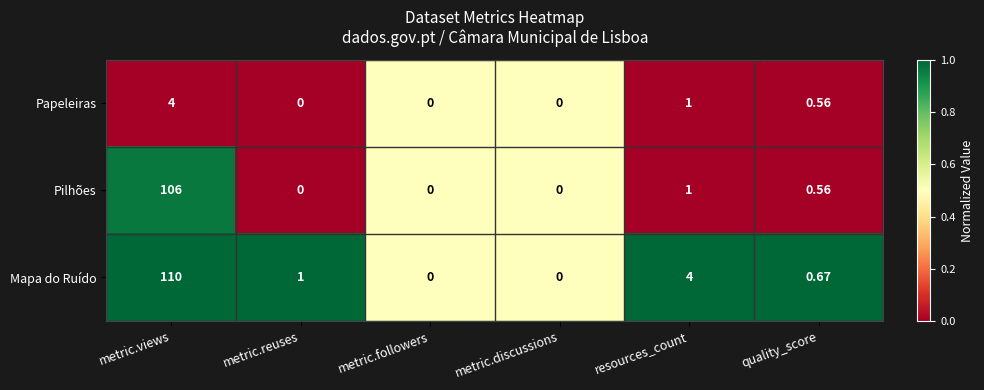

Is the value of Mapa do Ruído at metric.discussions greater than the value of Pilhões at quality_score?

No